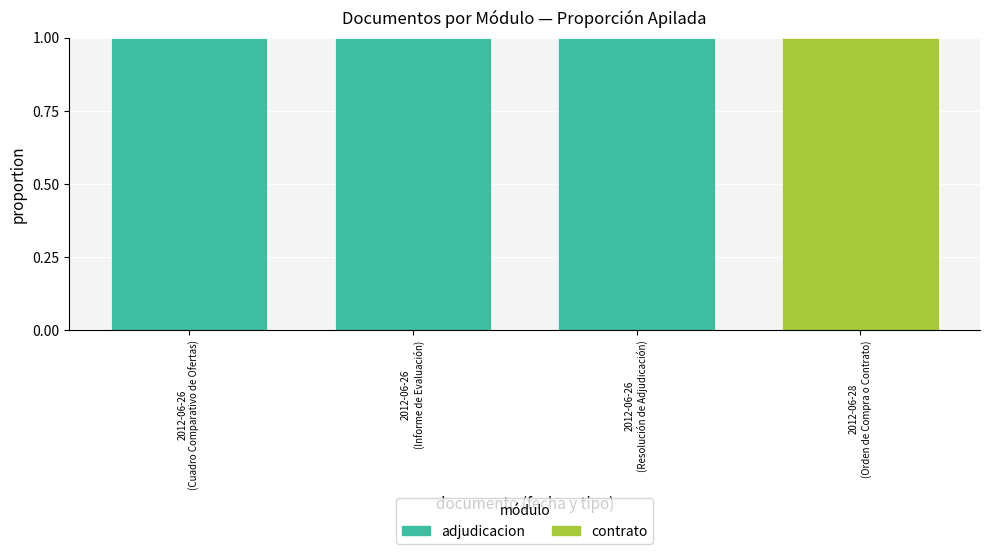

Are the bars horizontal?

No